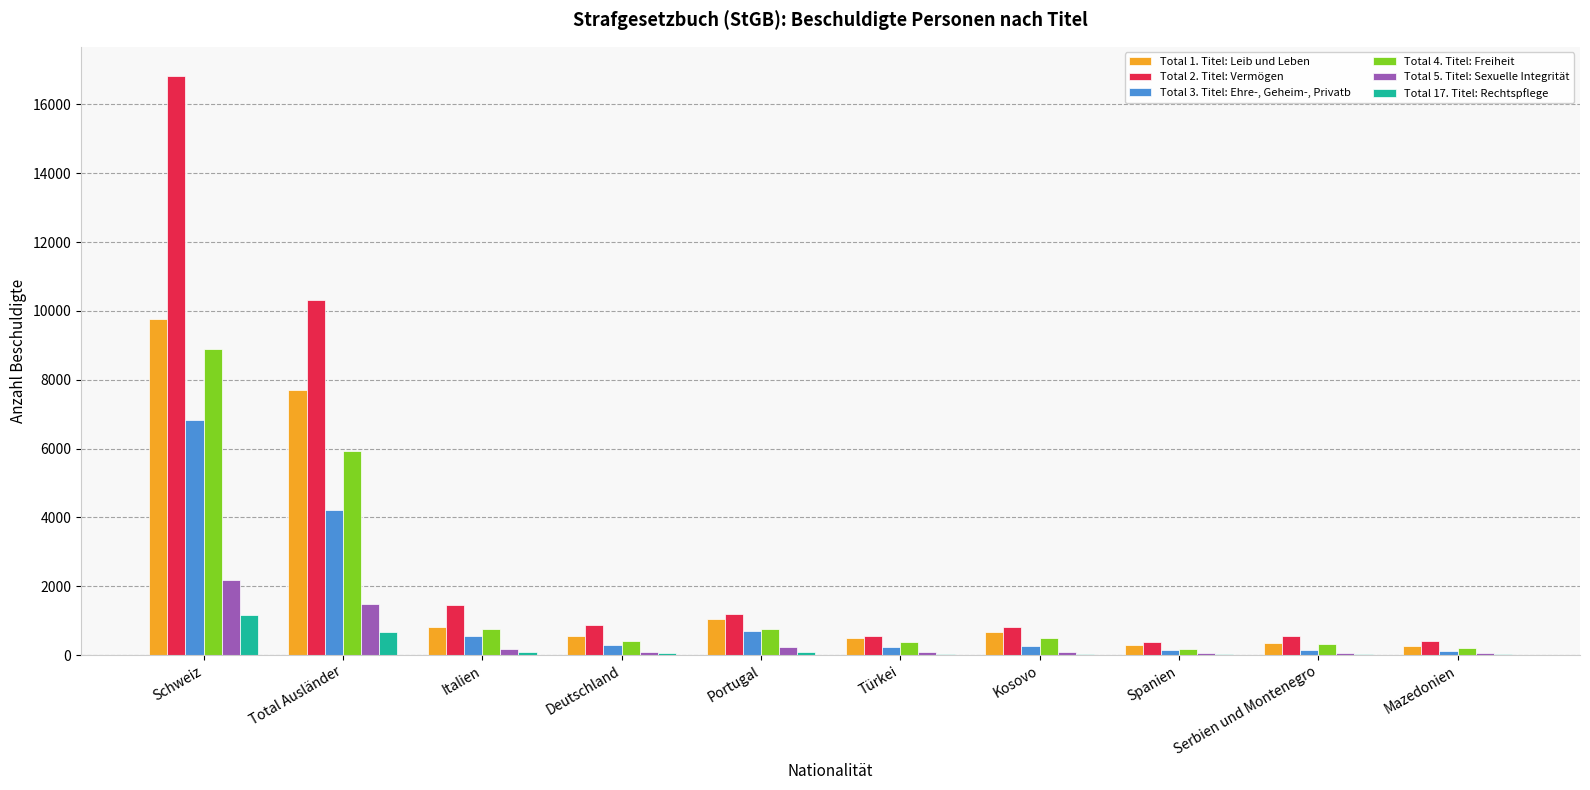

What is the sum of the Total 1. Titel: Leib und Leben values at Mazedonien and Türkei?

769